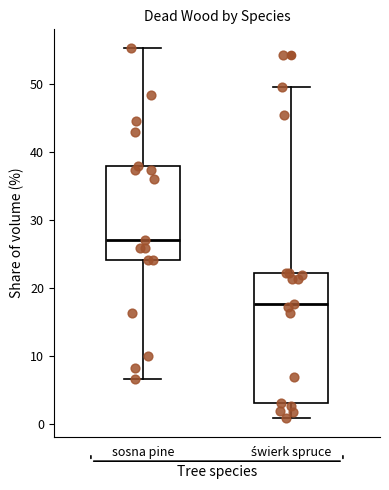

Reading left to right, read every box against the y-axis: the position of its median line, the range the box covers, and the ends of its whiskers. The values are not printed on the chart, so give them approximately, as read against the axis.

sosna pine: median 27, box 24 to 38, whiskers 7 to 55
świerk spruce: median 18, box 3 to 22, whiskers 1 to 50